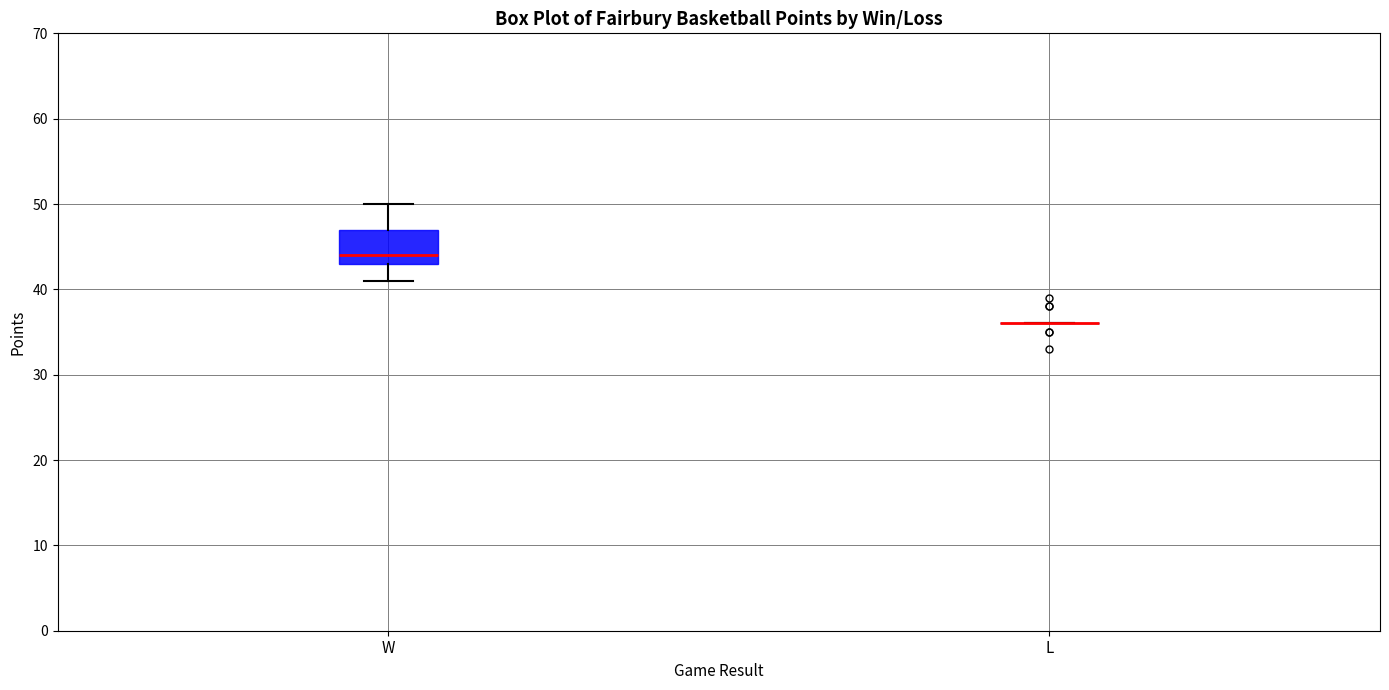

Comparing the boxes themselves (not the whiskers), which one is the tallest?

W